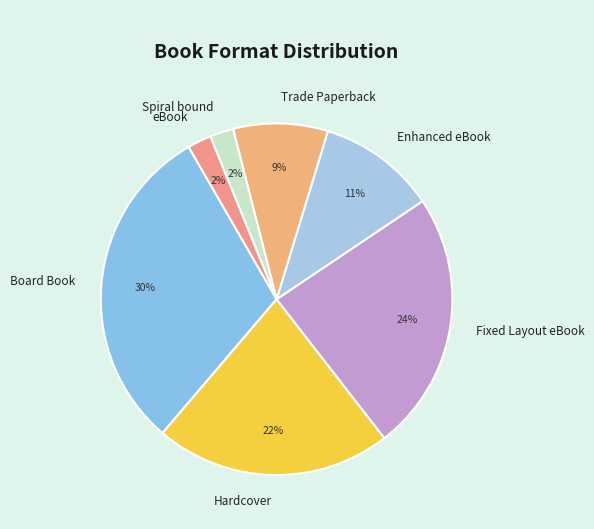

Which has a higher value, Trade Paperback or Enhanced eBook?

Enhanced eBook